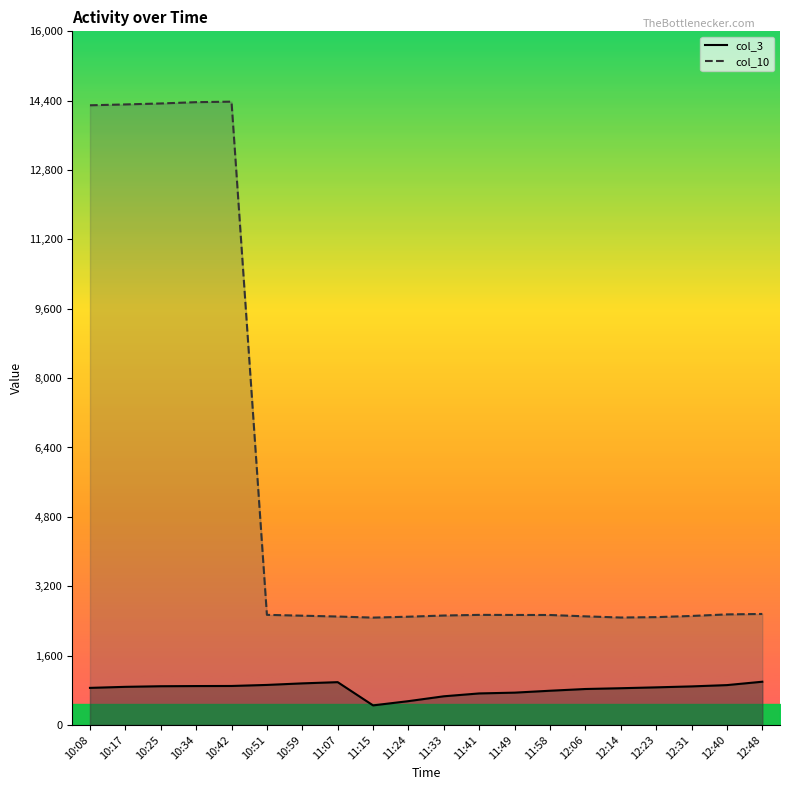

What is the greatest value displayed?

14378